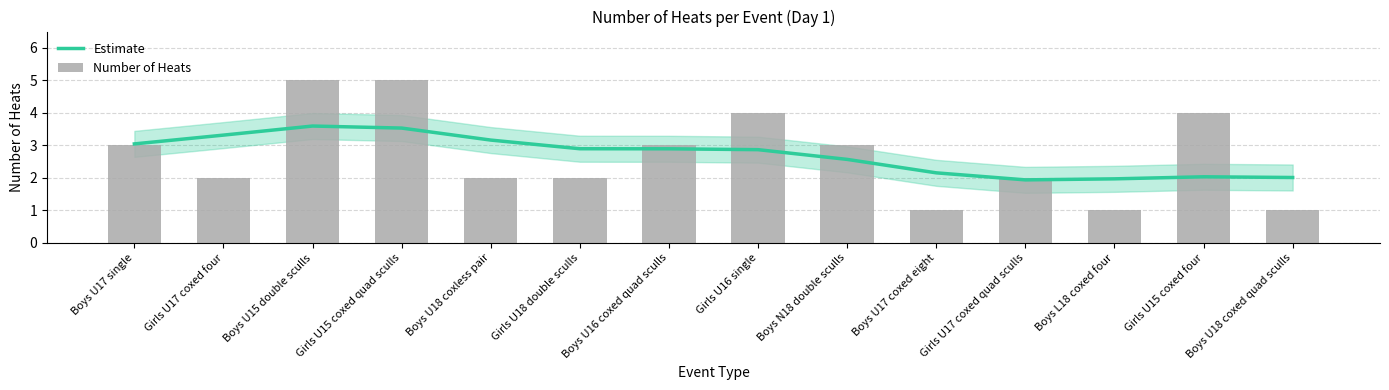

What is the difference between the Estimate values at Boys U18 coxless pair and Girls U15 coxed four?

1.1